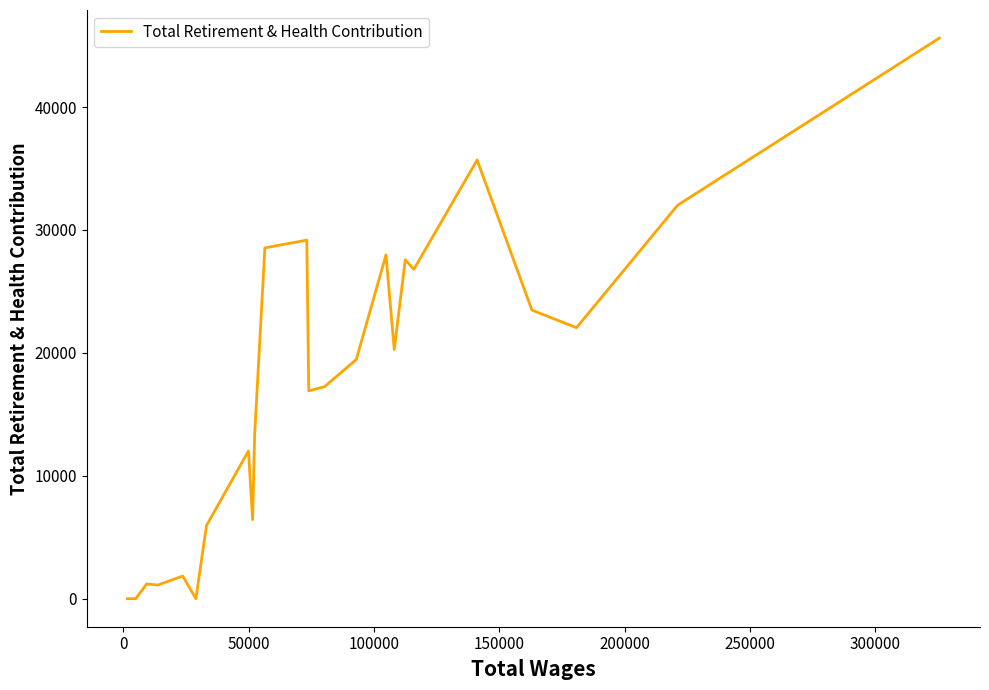

How many values are below 19459?

12